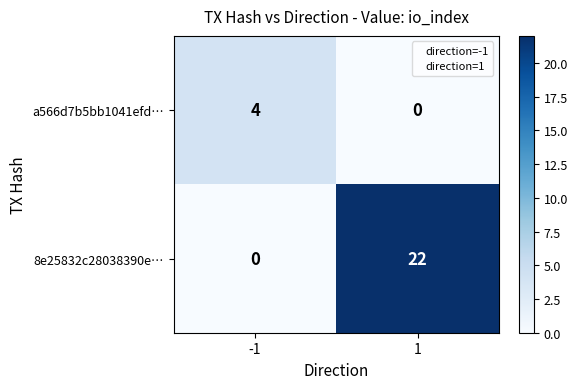

True or false: 8e25832c28038390e… has a value of 22 at 1.

True